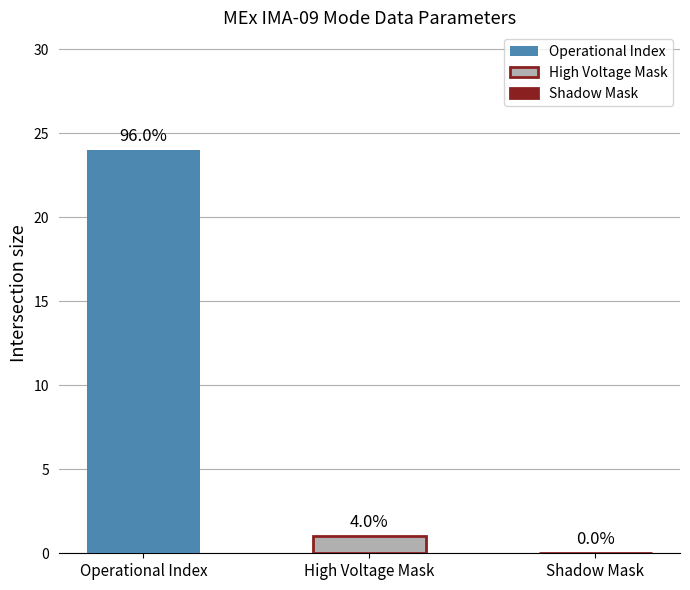

How many bars are there in total?

2